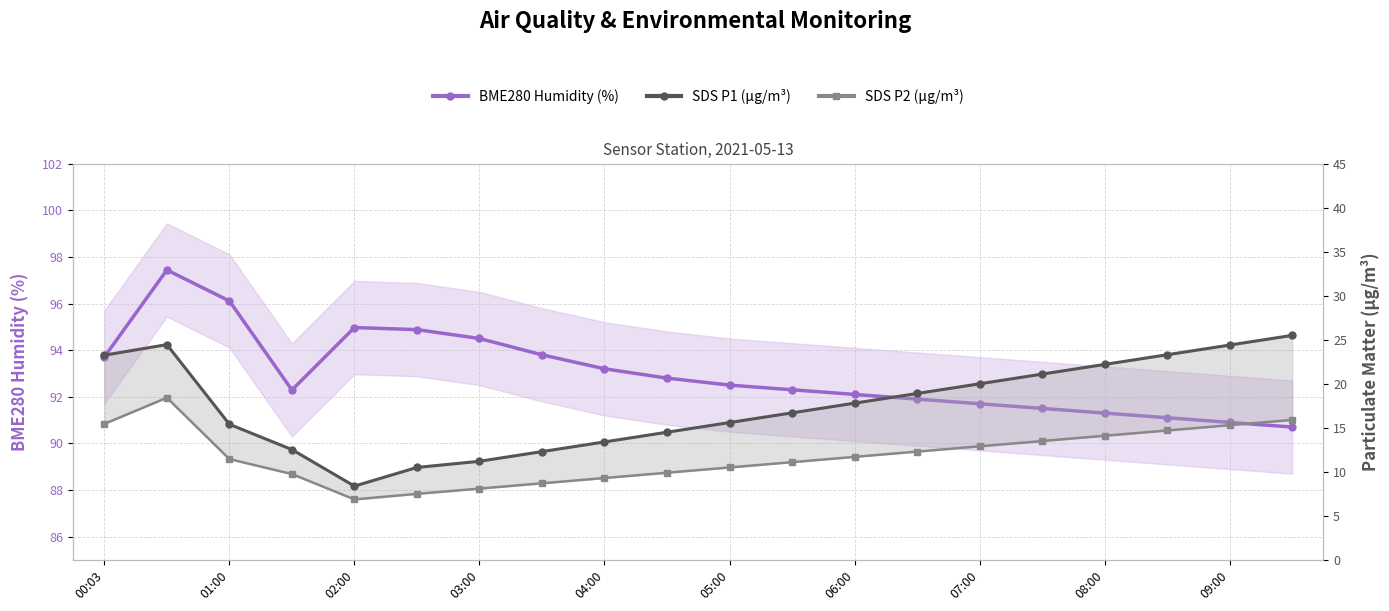

Which series has the widest spread of values?

SDS P1 (µg/m³)